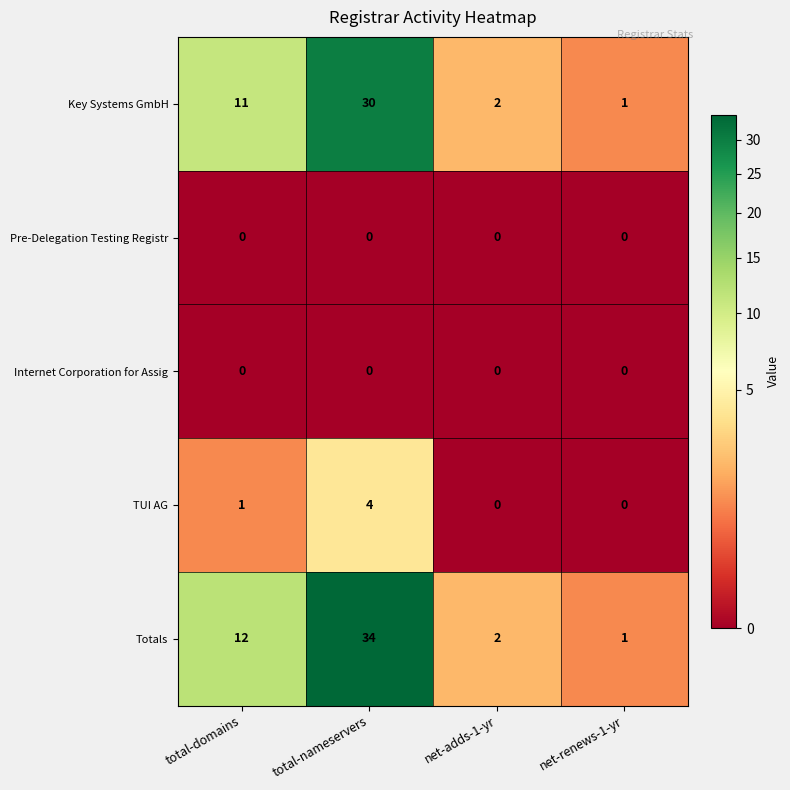

Is the value of Internet Corporation for Assig at net-adds-1-yr greater than the value of Key Systems GmbH at total-nameservers?

No